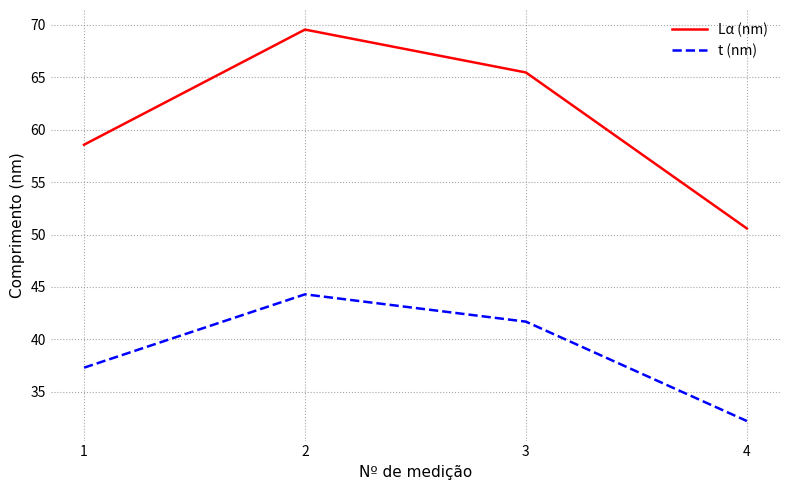

True or false: Lα (nm) and t (nm) intersect in this chart.

False